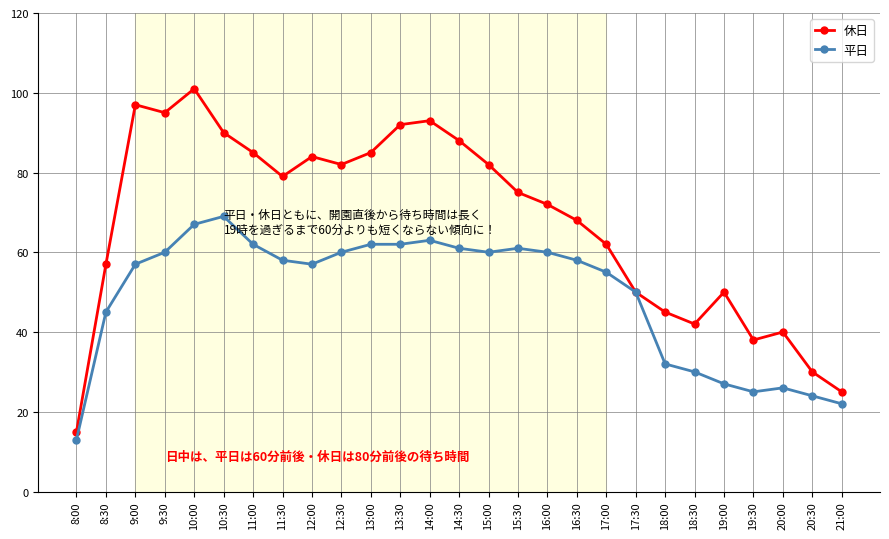

At which category is the sum across all series the highest?

10:00